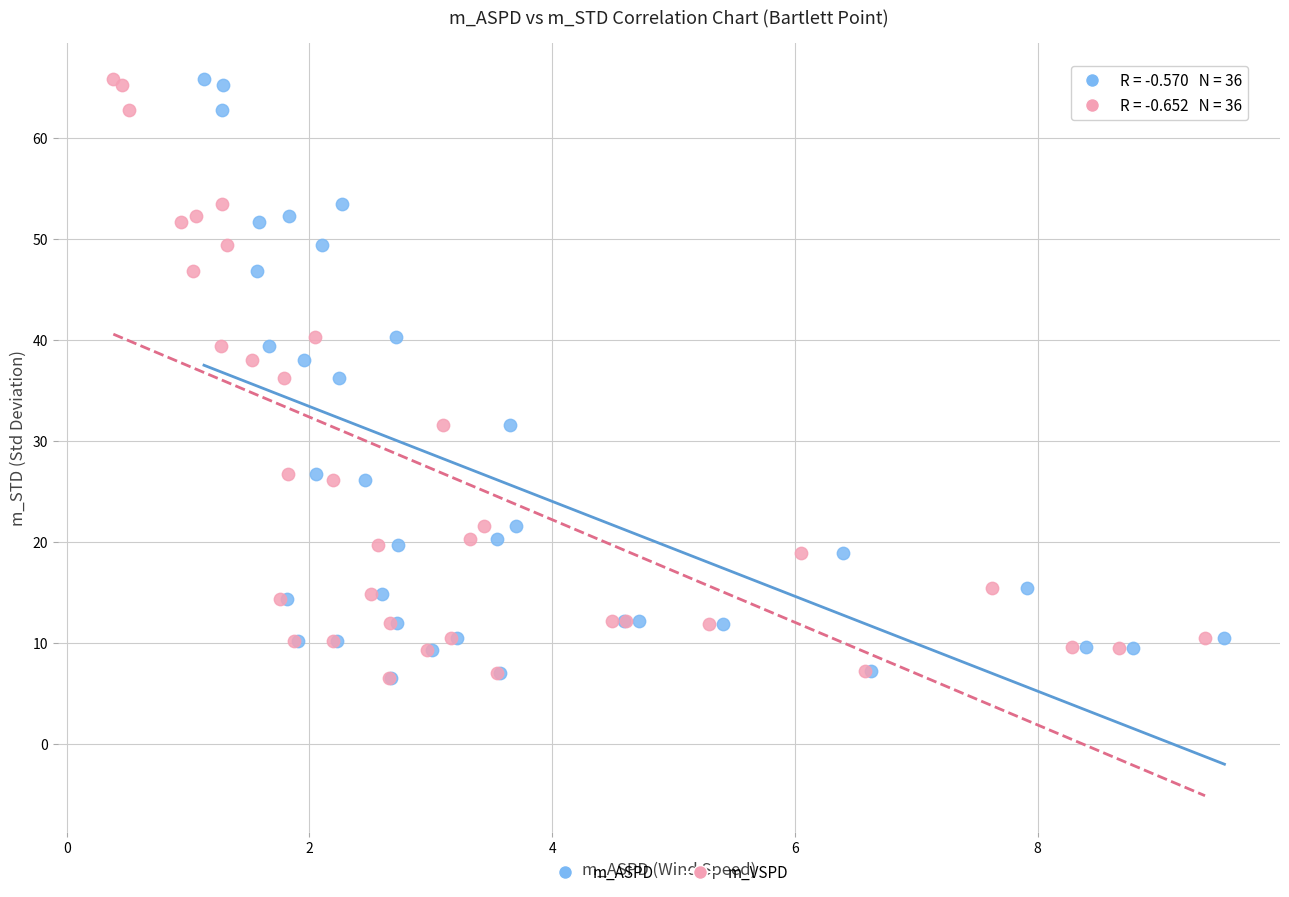

What are all the series names shown in the legend?

m_ASPD, m_VSPD